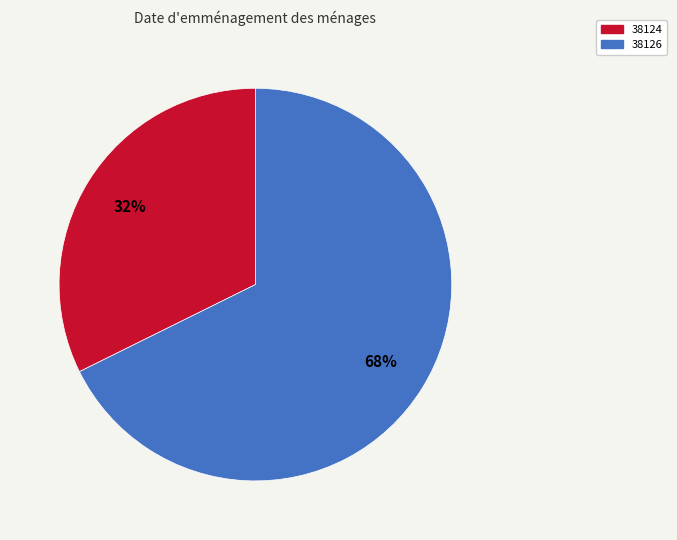

Which category has the smallest portion of the pie?

38124